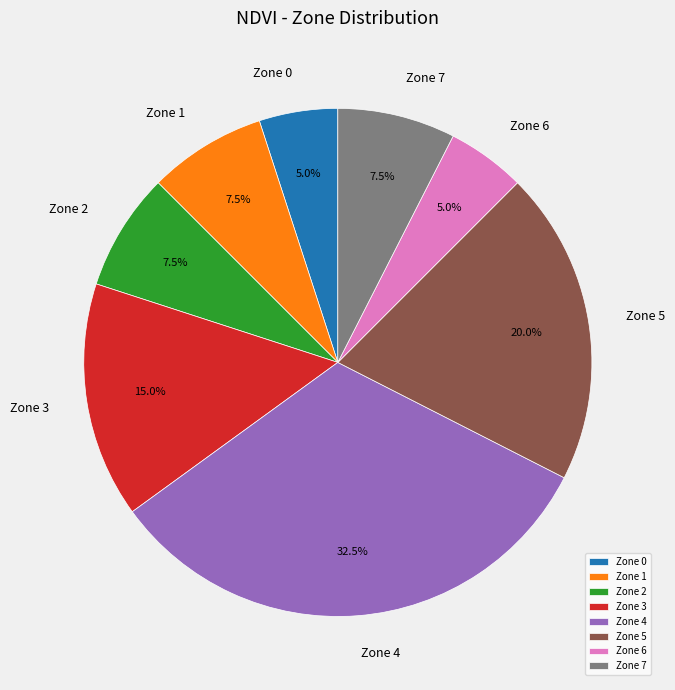

What is the ratio of the value at Zone 7 to the value at Zone 5?

0.4